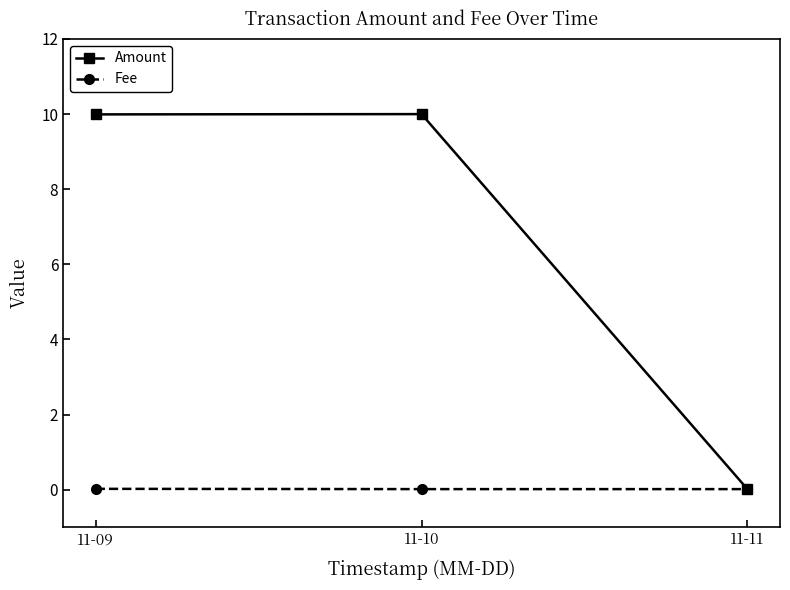

What is the greatest value displayed?

10.0